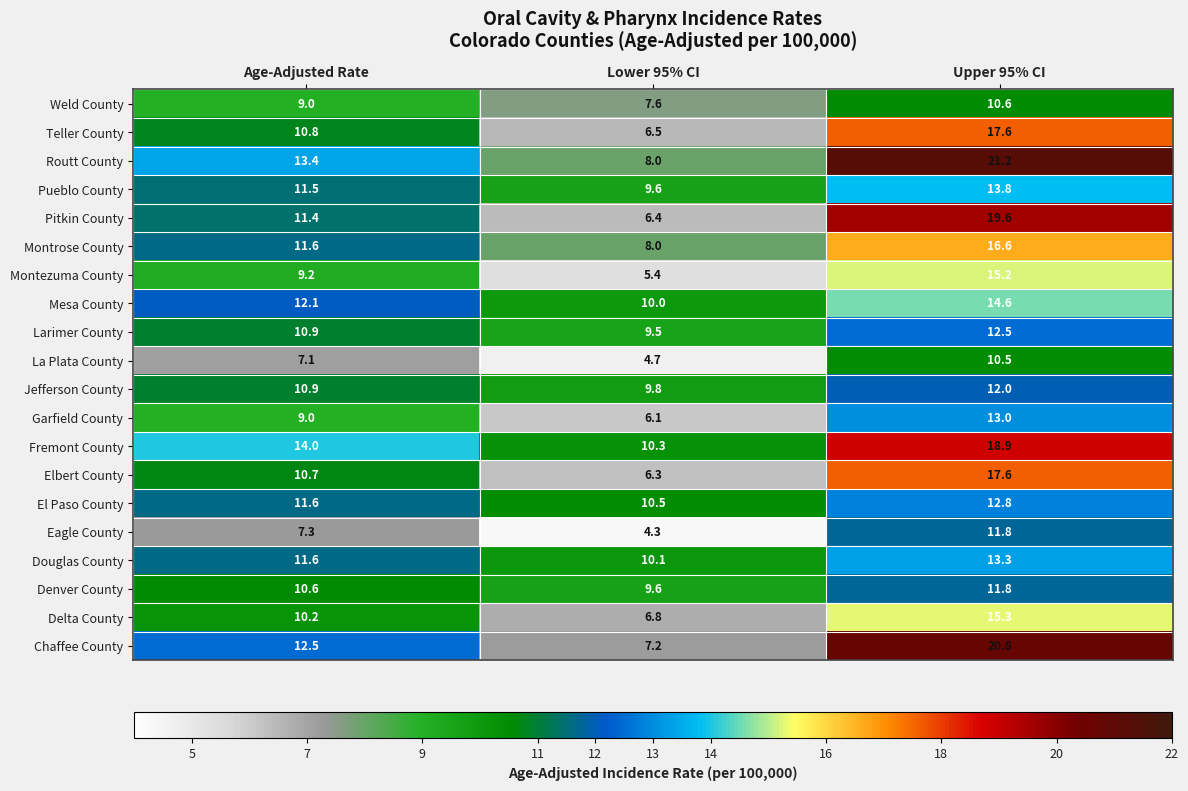

Is it true that Pitkin County equals 16.5 at Age-Adjusted Rate?

False